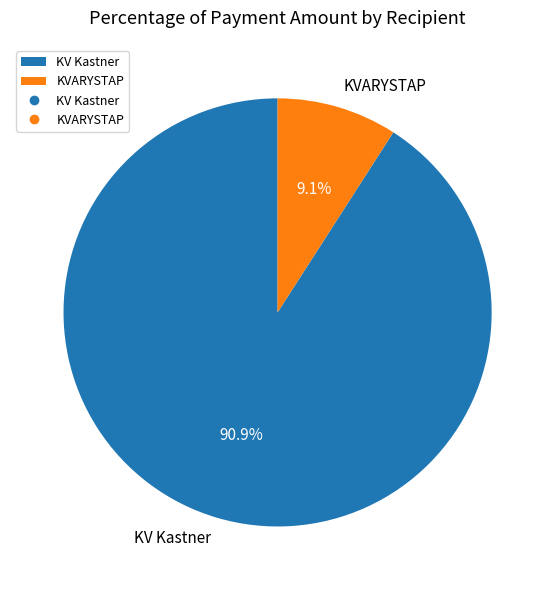

What is the ratio of the value at KVARYSTAP to the value at KV Kastner?

0.1